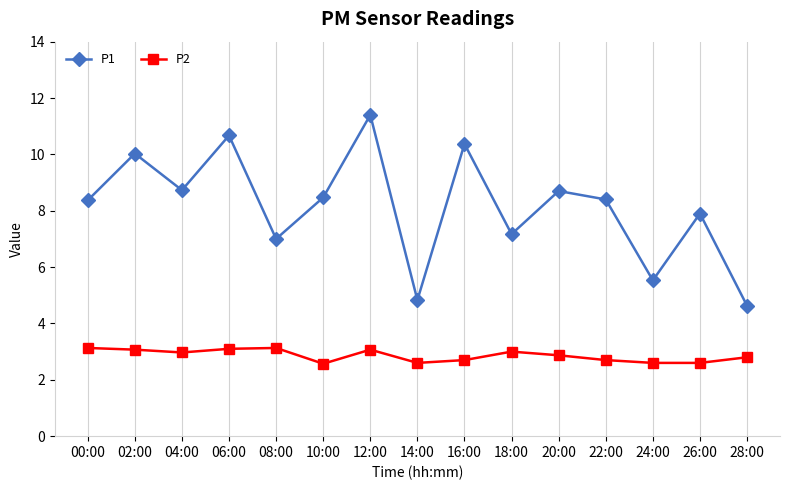

What is the label of the 5th point from the right?

20:00